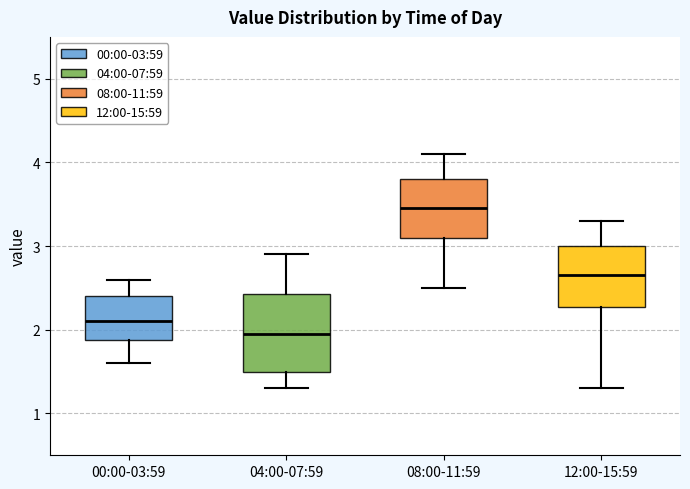

Reading left to right, read every box against the y-axis: the position of its median line, the range the box covers, and the ends of its whiskers. The values are not printed on the chart, so give them approximately, as read against the axis.

00:00-03:59: median 2.1, box 1.9 to 2.4, whiskers 1.6 to 2.6
04:00-07:59: median 2.0, box 1.5 to 2.4, whiskers 1.3 to 2.9
08:00-11:59: median 3.5, box 3.1 to 3.8, whiskers 2.5 to 4.1
12:00-15:59: median 2.7, box 2.3 to 3.0, whiskers 1.3 to 3.3